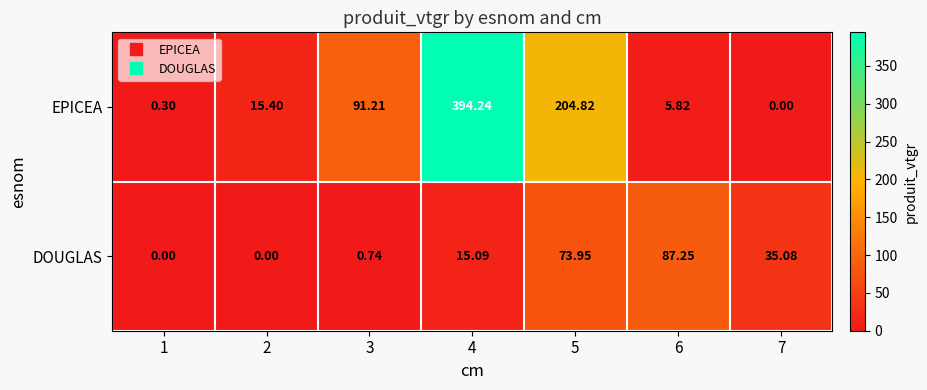

Is the value of EPICEA at 7 greater than the value of DOUGLAS at 3?

No